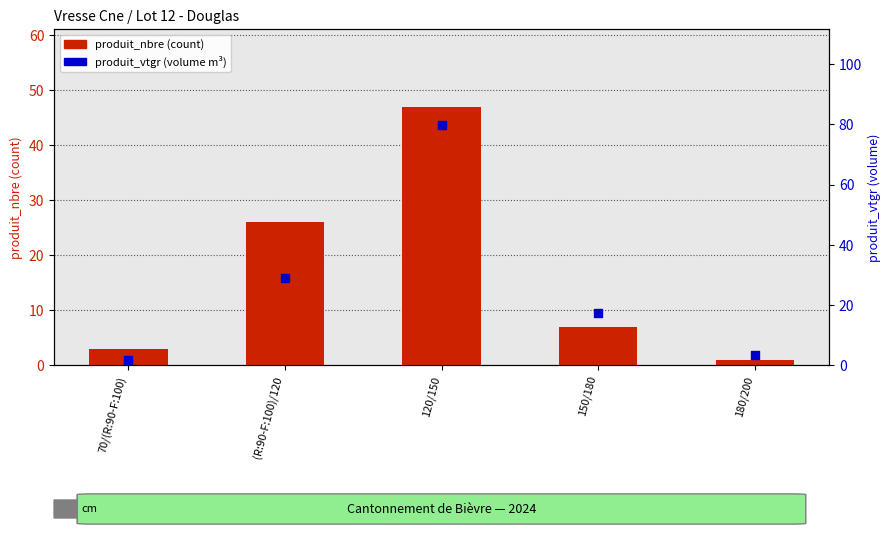

Is the value of produit_nbre at 120/150 greater than the value of produit_vtgr at (R:90-F:100)/120?

Yes